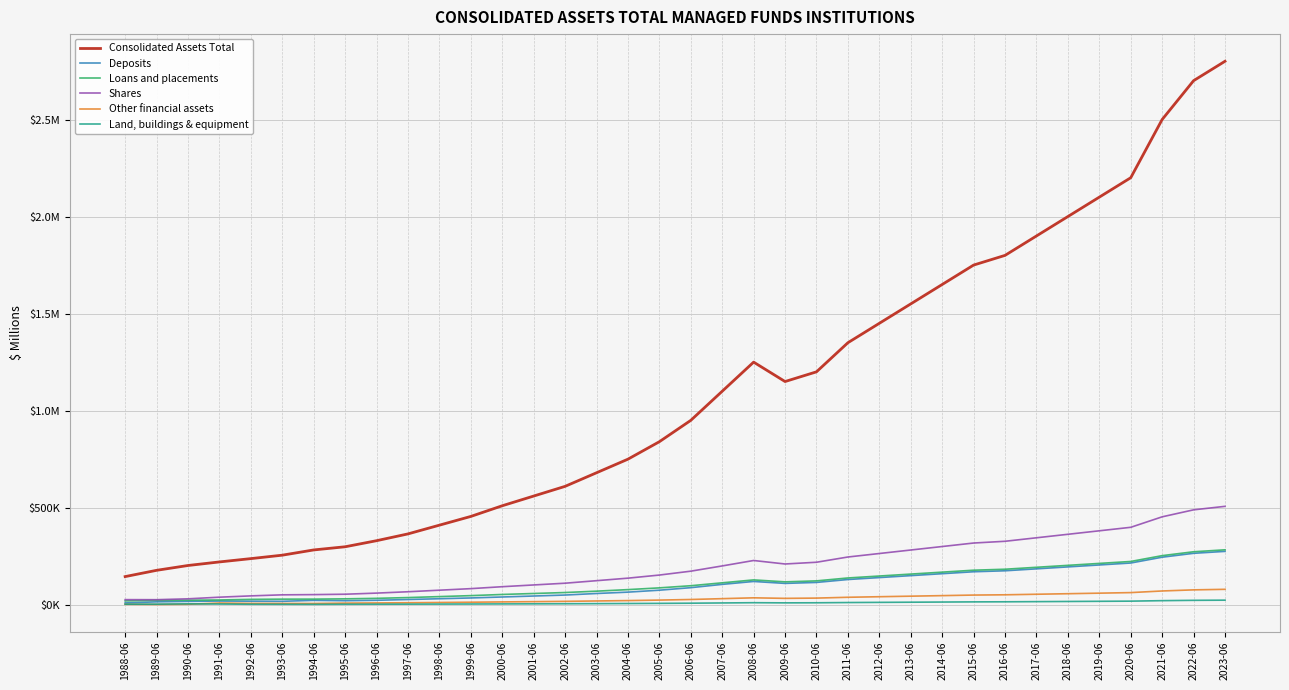

Is it true that Other financial assets equals 6670 at 1993-06?

True